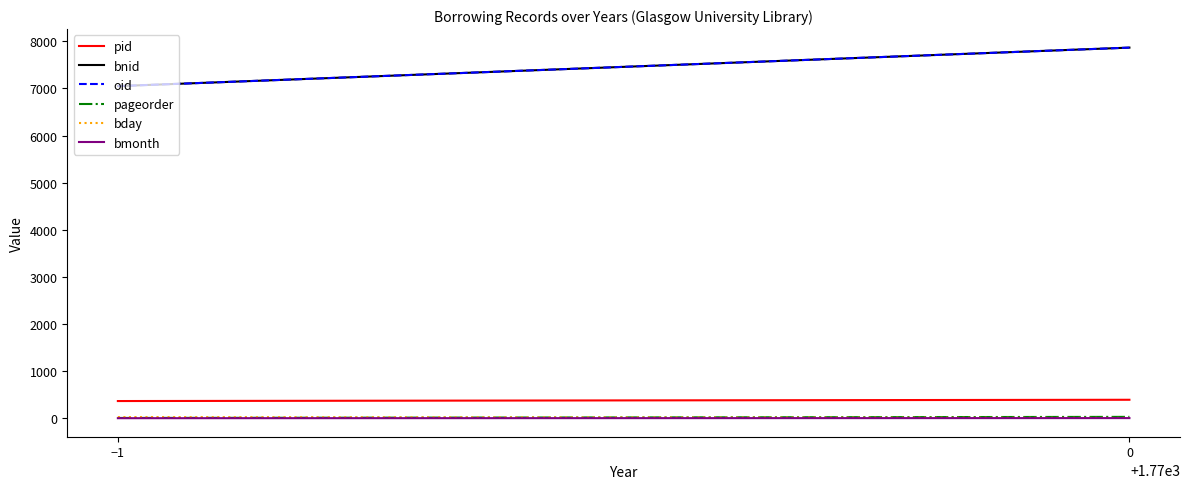

Which category has the lowest value across all series?

−1